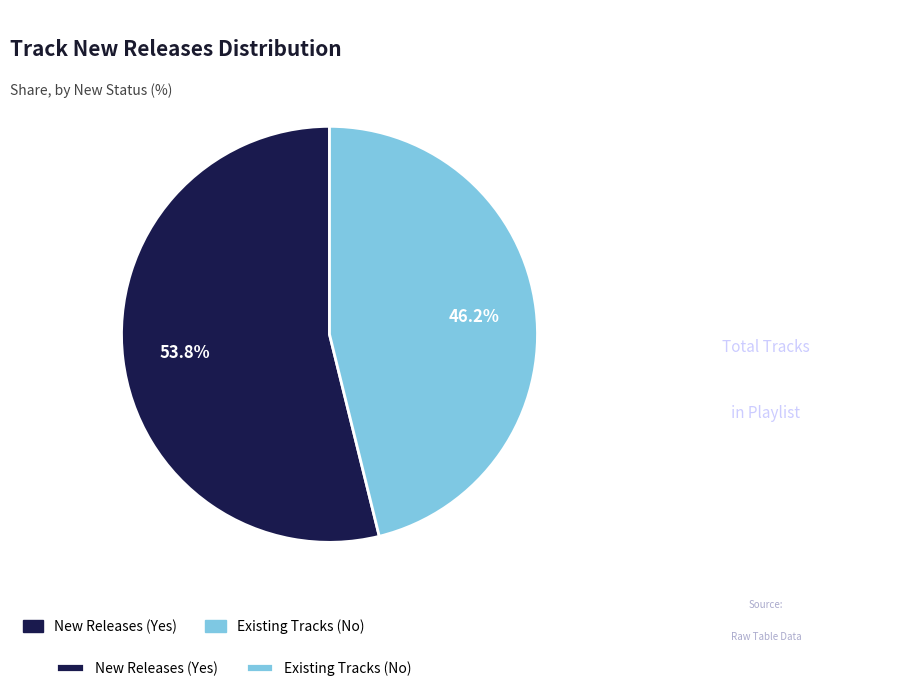

Does any single category account for the majority?

Yes